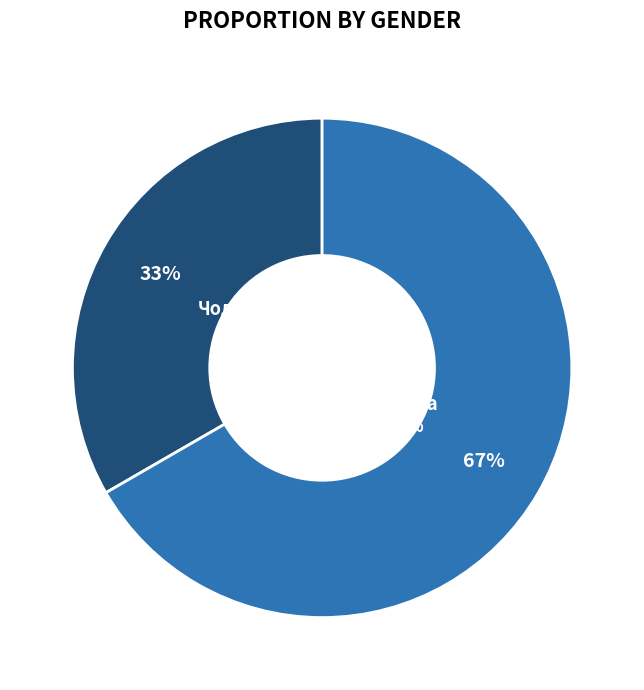

Which category accounts for the majority?

Жіноча